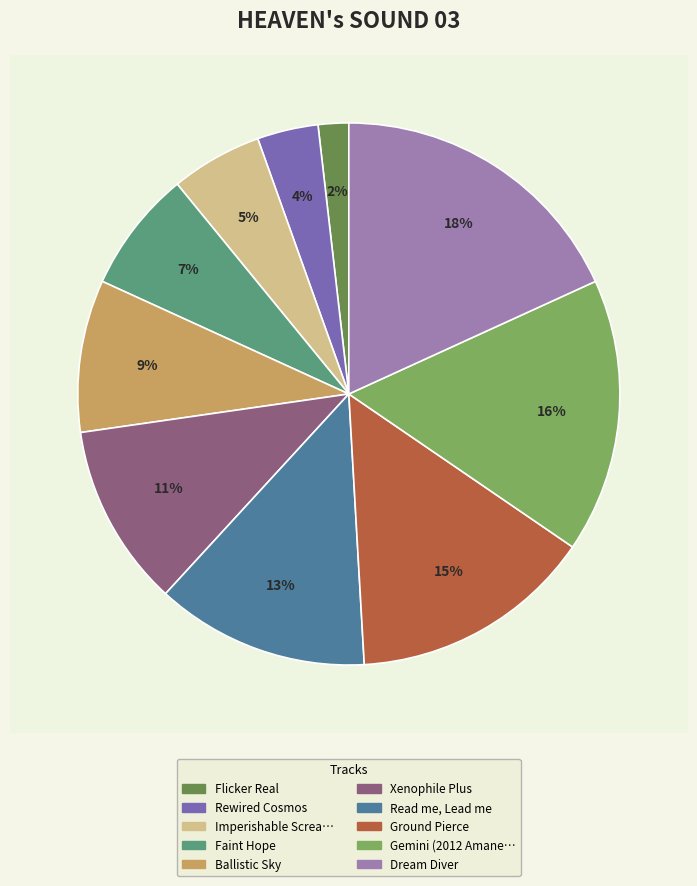

Count the number of slices in the pie.

10